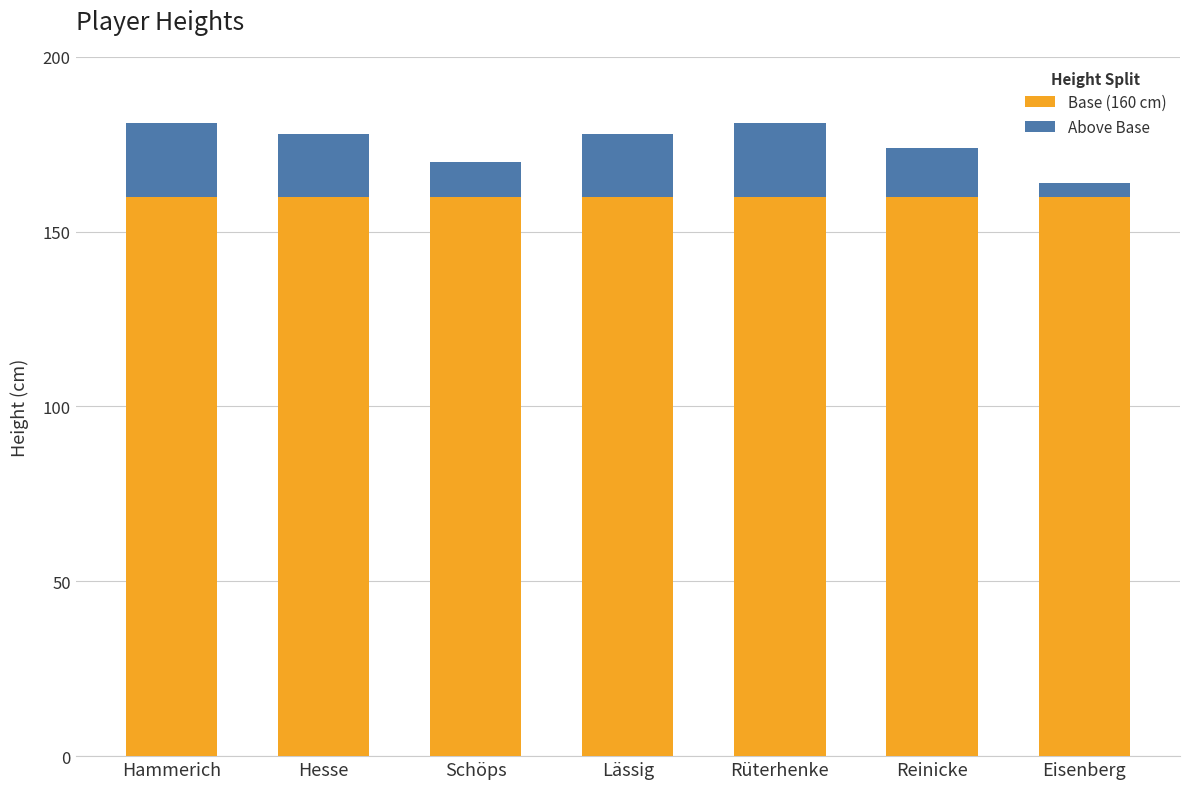

What is the total value across all series at Reinicke?

174